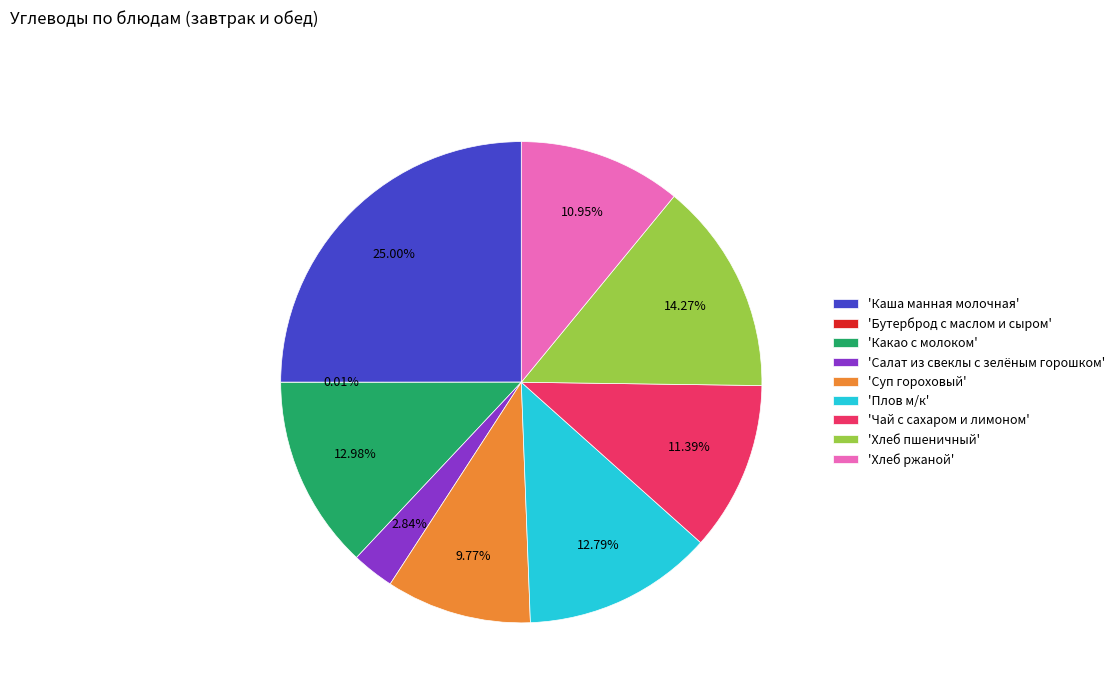

Which category has the biggest portion of the pie?

'Каша манная молочная'